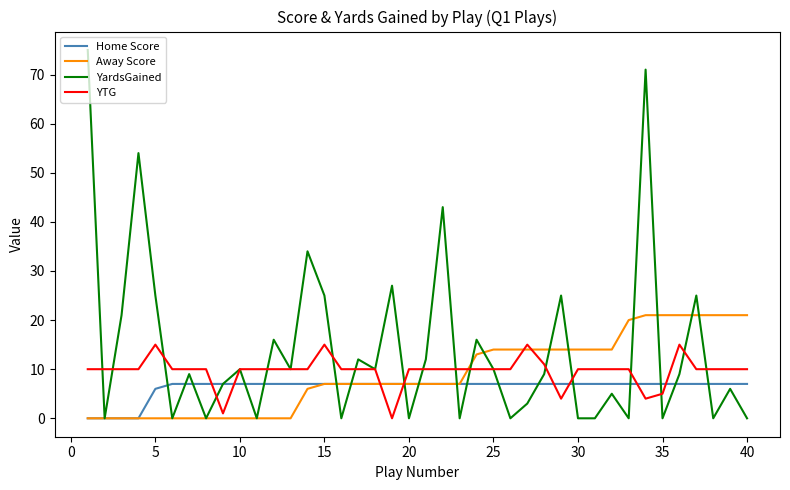

Rank the series by their maximum value, from lowest to highest.

Home Score, YTG, Away Score, YardsGained